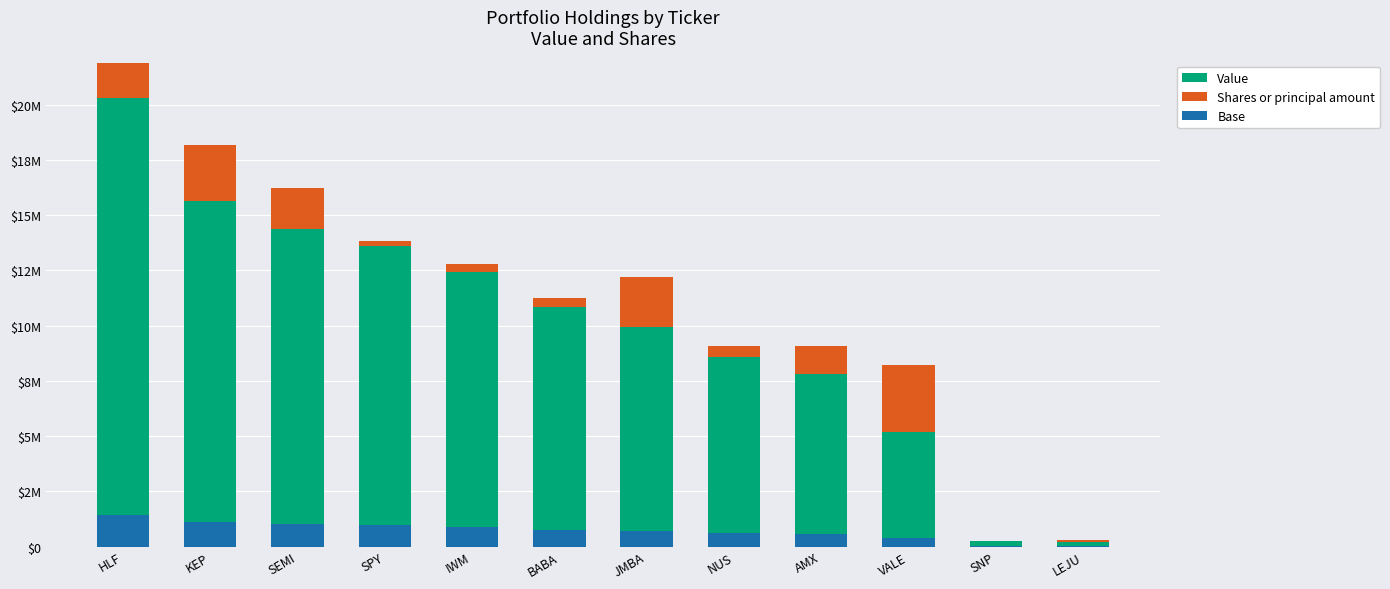

The Shares or principal amount series shows 9974.8 at SNP. True or false?

True